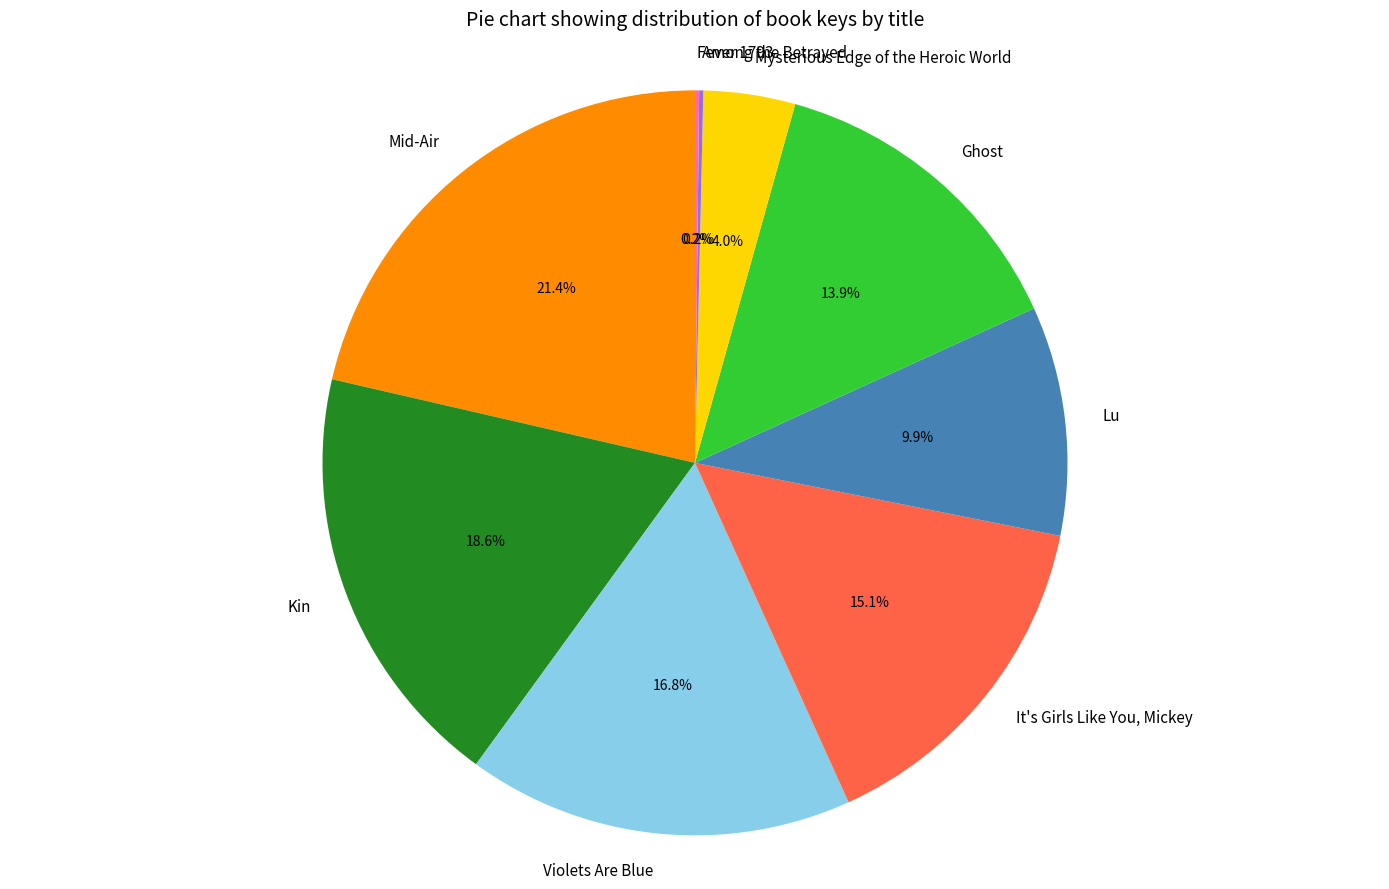

Combined, what portion of the pie is Ghost and It's Girls Like You, Mickey?

29.0%